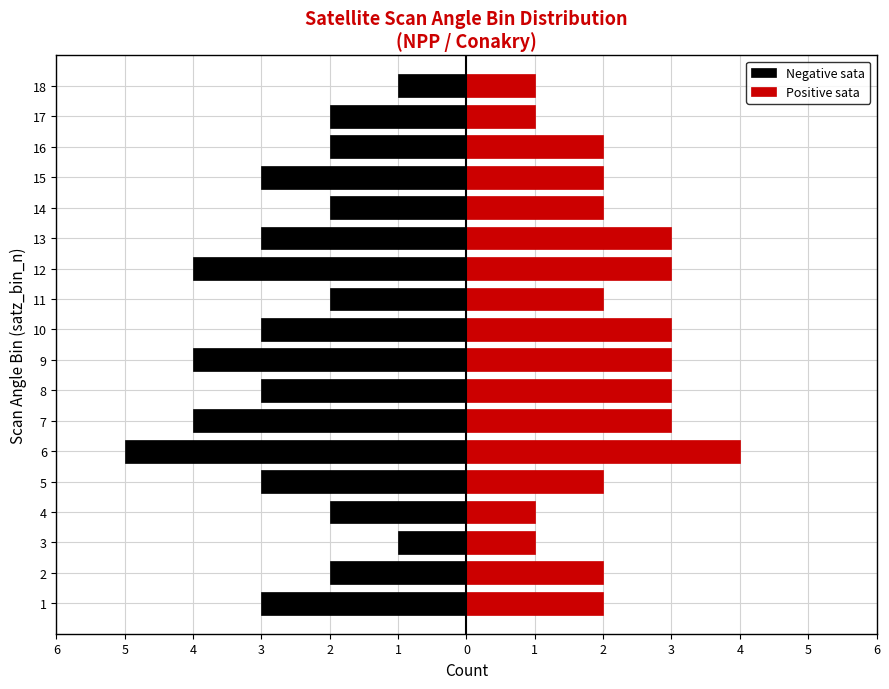

Reading right to left, what are all the values shown in this chart?

Negative sata: -1	-2	-2	-3	-2	-3	-4	-2	-3	-4	-3	-4	-5	-3	-2	-1	-2	-3
Positive sata: 1	1	2	2	2	3	3	2	3	3	3	3	4	2	1	1	2	2